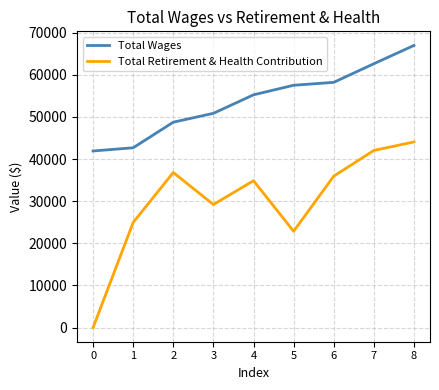

At how many categories does at least one series exceed 5960?

9